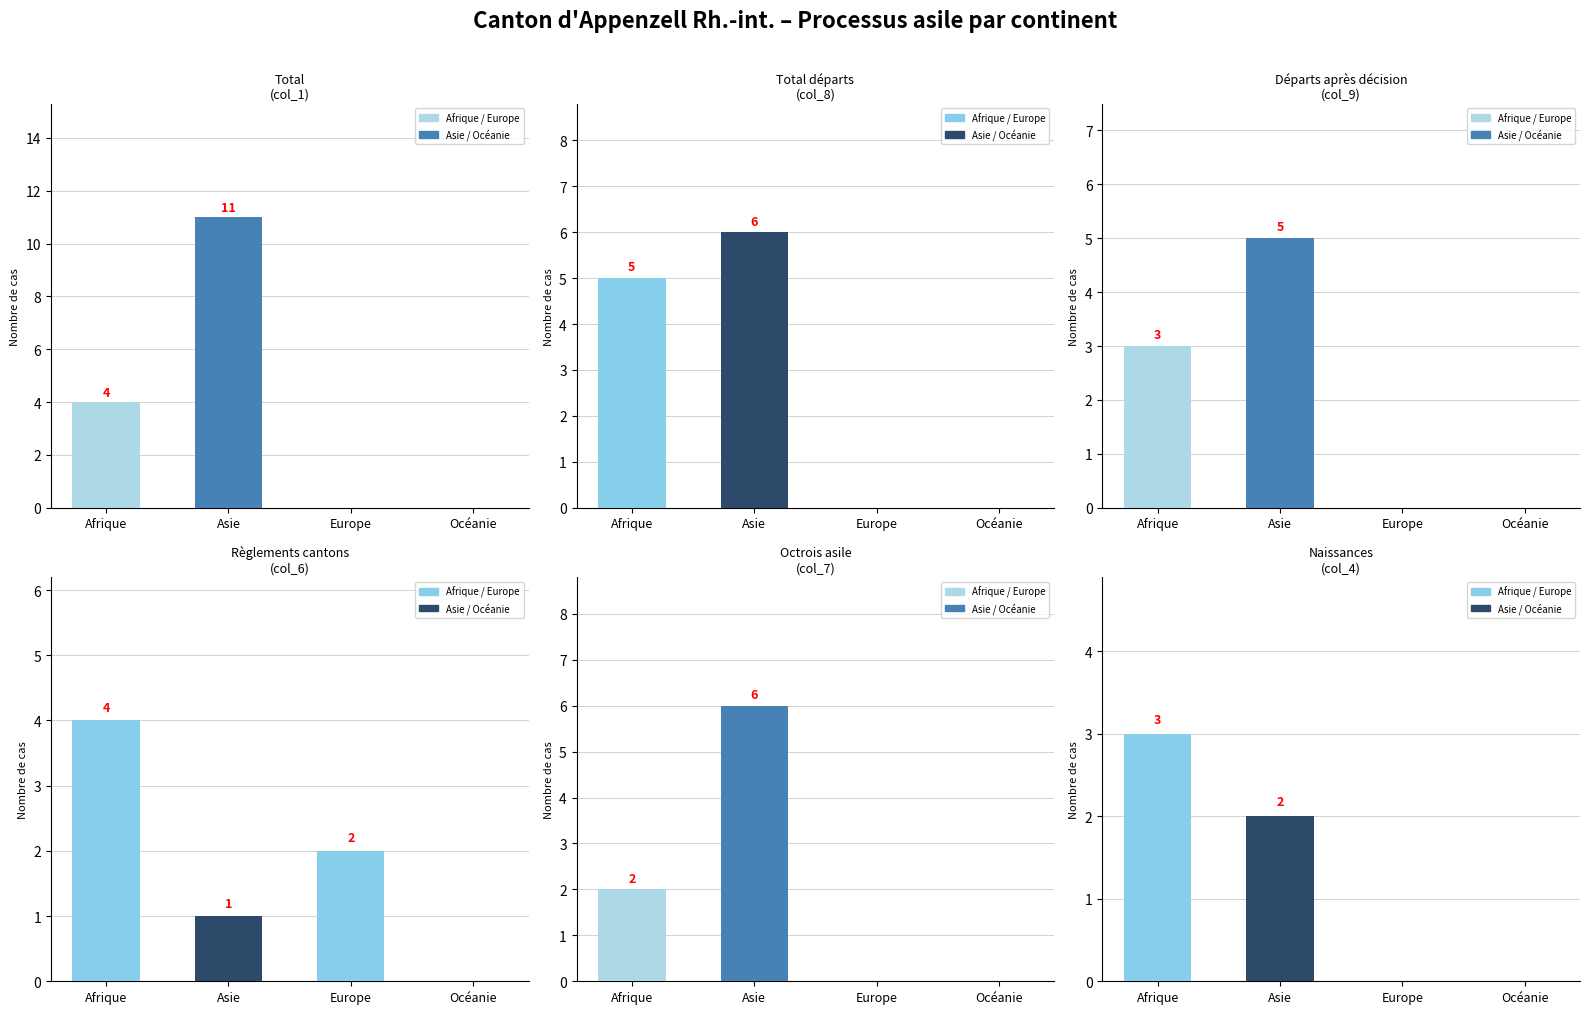

True or false: Règlements cantons (col_6) has a value of 4 at Afrique.

True